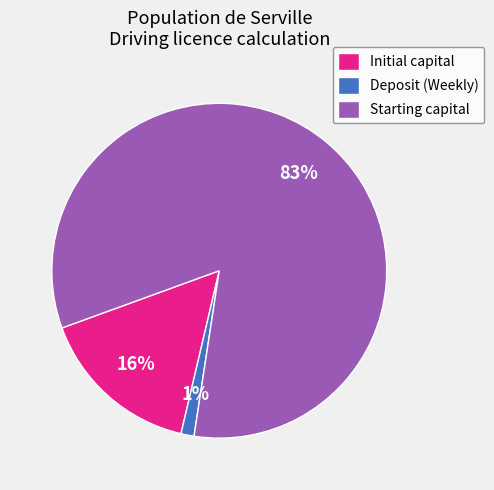

Does Deposit (Weekly) account for over 50% of the chart?

No